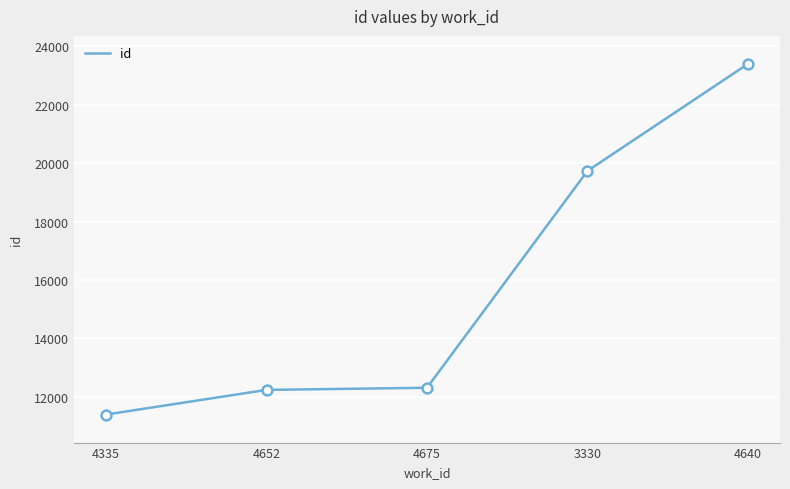

What is the change in value from 4335 to 3330?

+8344